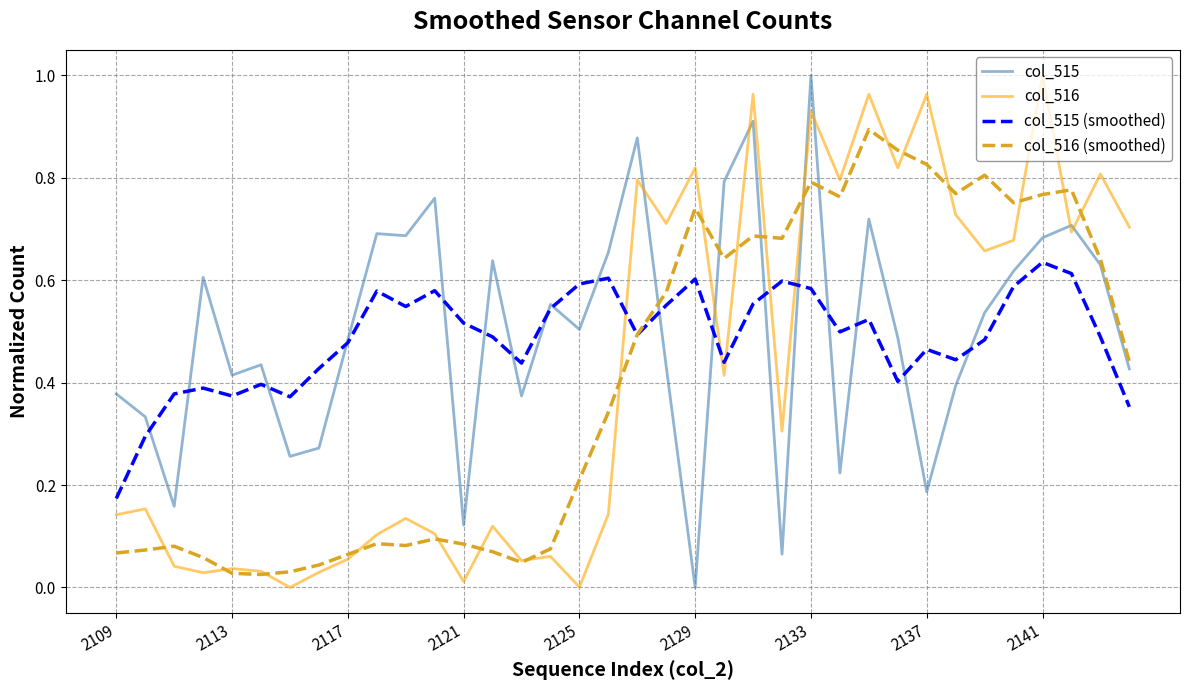

What is the sum of all col_516 (smoothed) values?

14.5